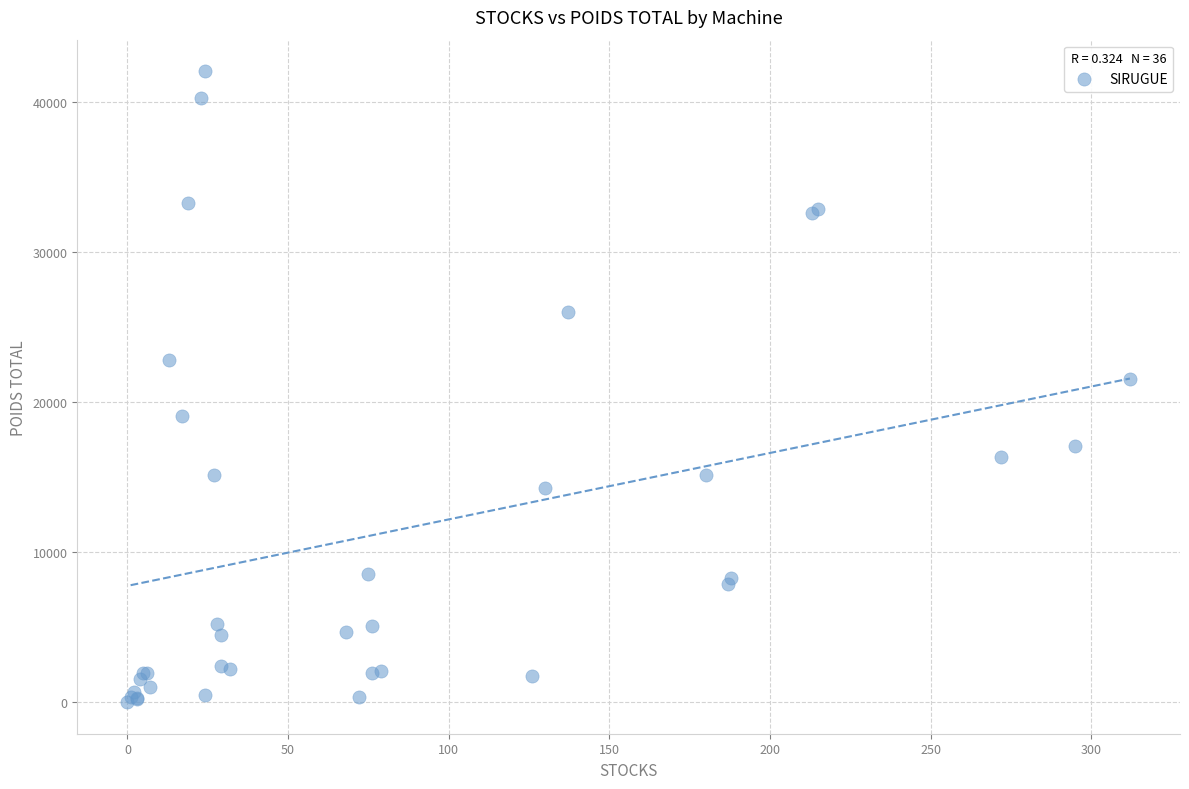

What Y value in the scatter plot is closest to 21036?

21528